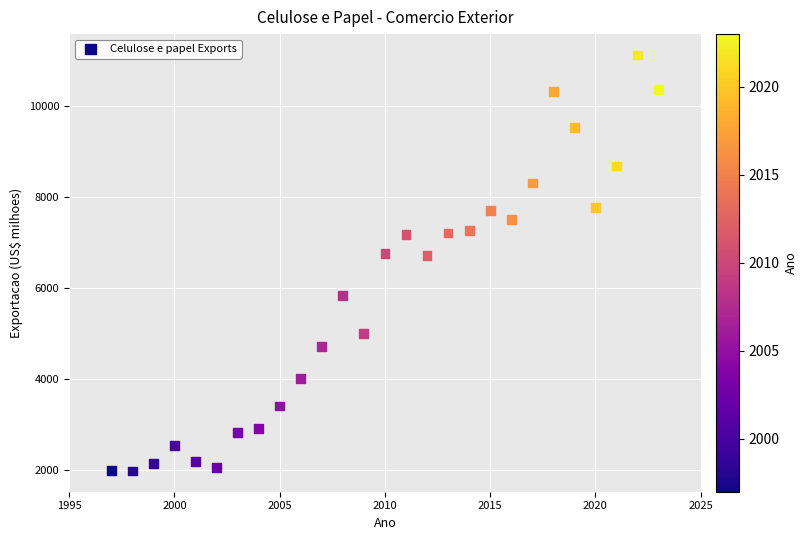

What is the range of Y values (max minus min)?

9136.9